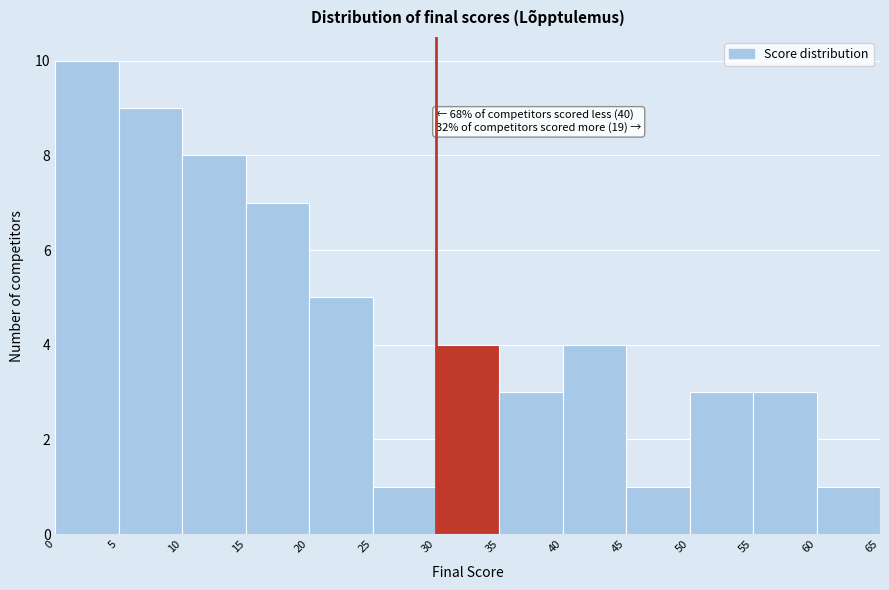

Which range on the x-axis has the tallest bar?

0 to 5